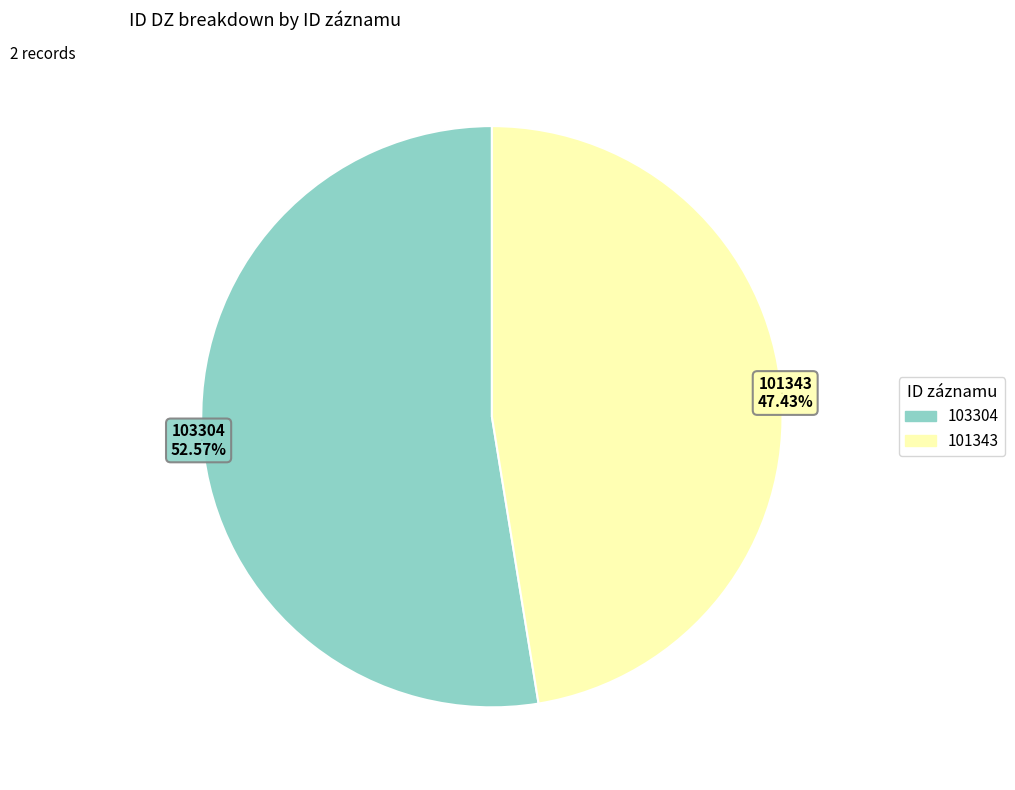

Is 103304 the majority of the pie?

Yes